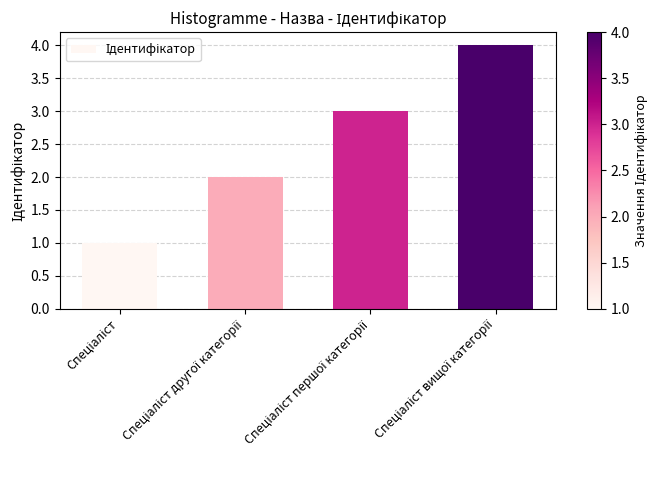

What is the difference between the maximum and minimum values?

3